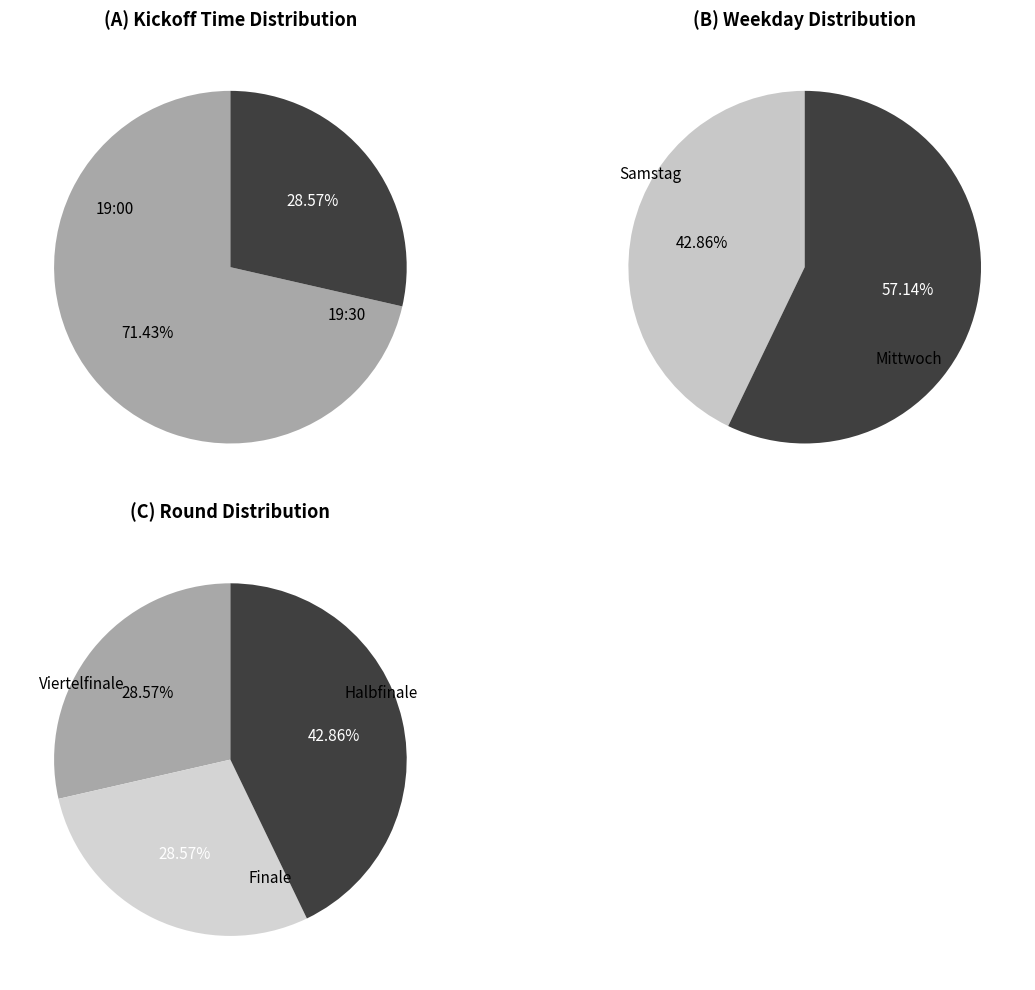

How many slices are in this pie chart?

7